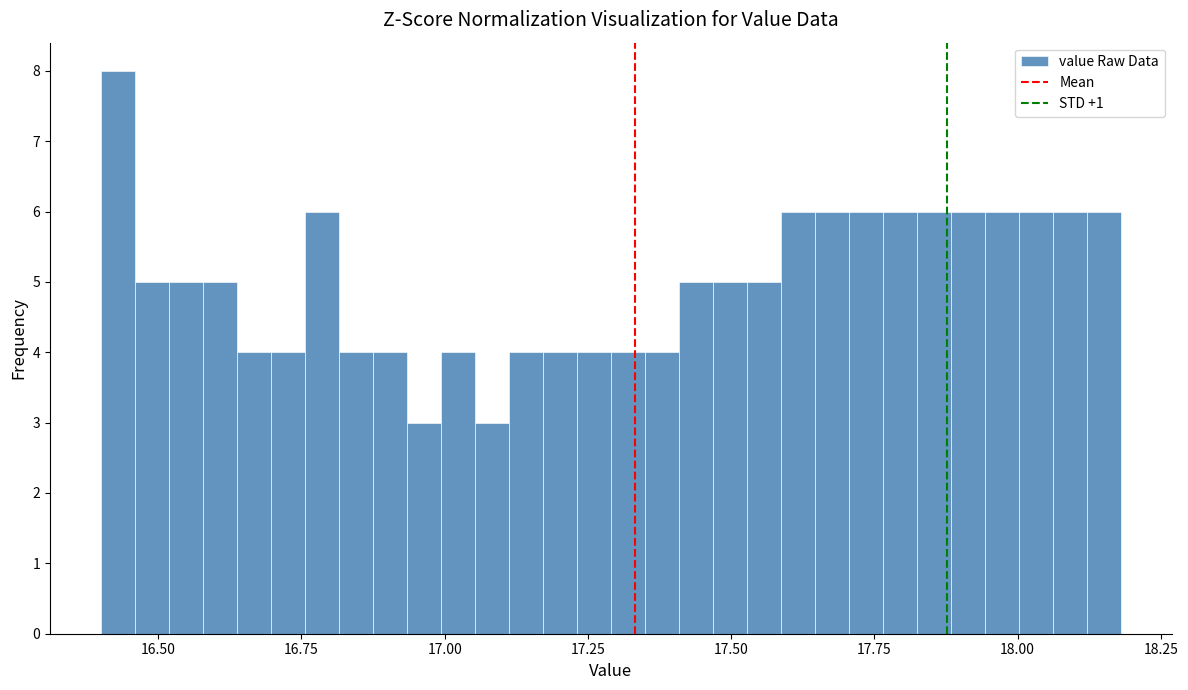

Around what value on the x-axis is the tallest bar? Give the approximate position of its centre, as read against the axis.

16.45